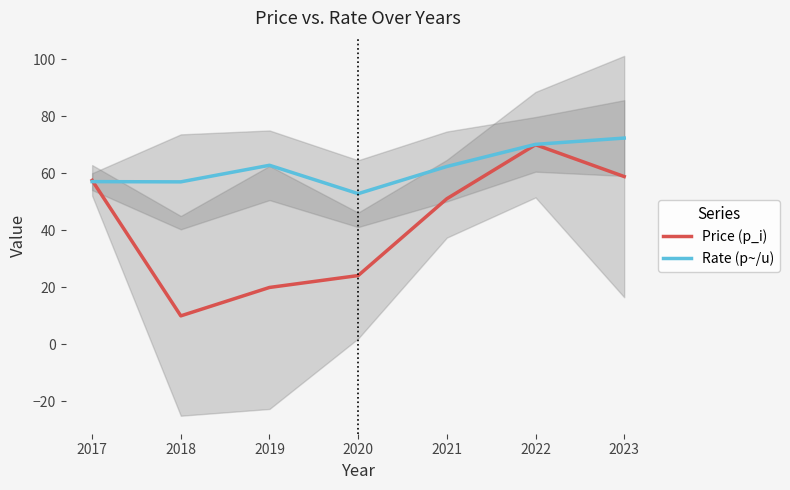

What is the value of the Price (p_i) point at the 7th from the left?

58.8